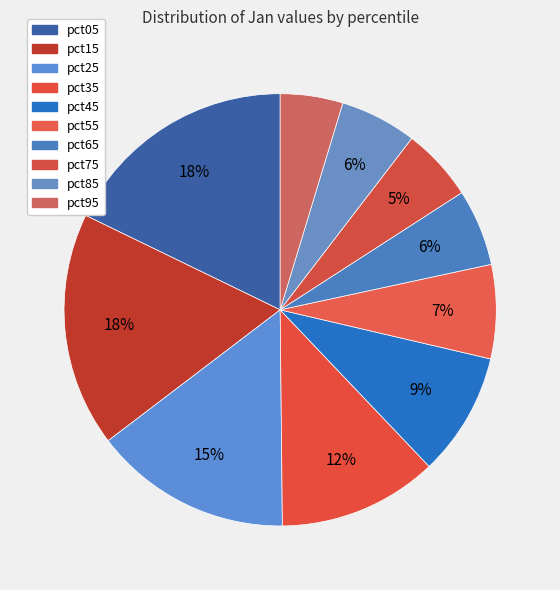

Does pct35 account for over 50% of the chart?

No